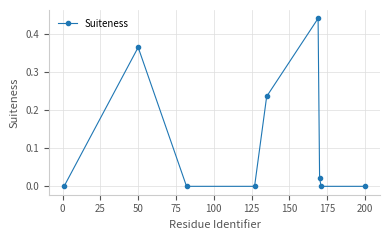

How many points are higher than both their immediate neighbors (excluding endpoints)?

2